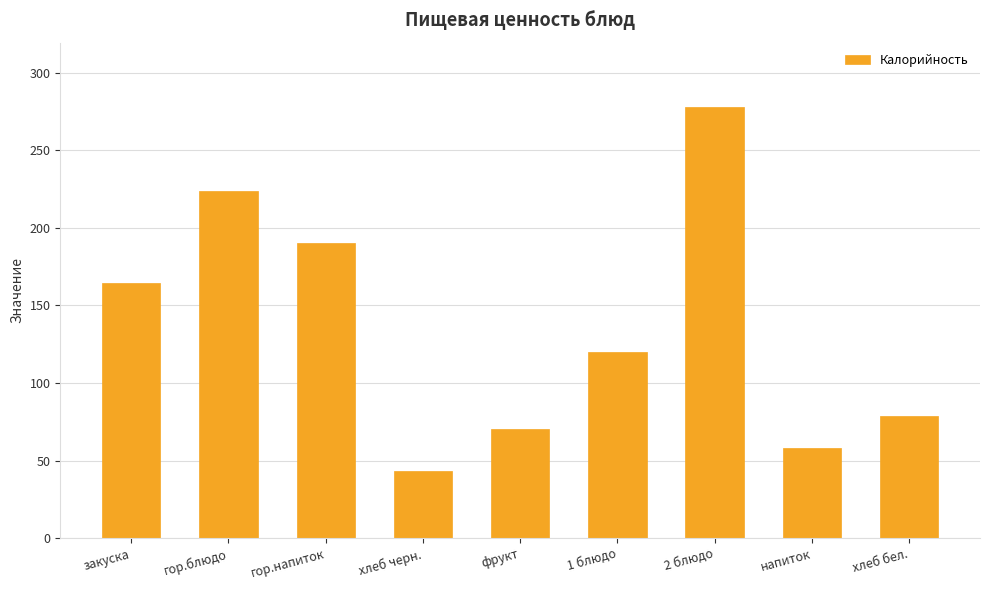

Does the chart contain stacked bars?

No